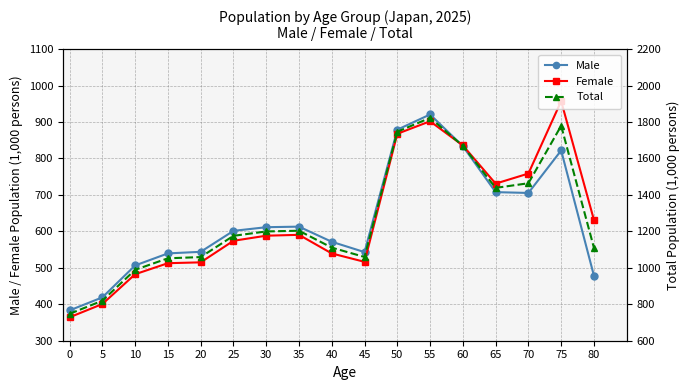

What is the approximate value of Total at 0?

747.5